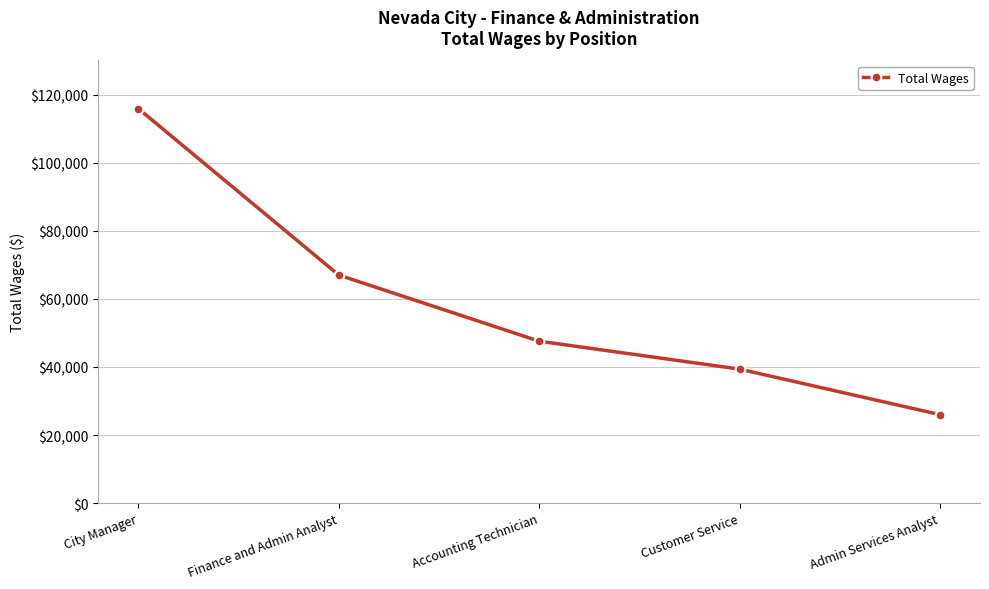

Read the value at Accounting Technician, to the nearest 100.

47600